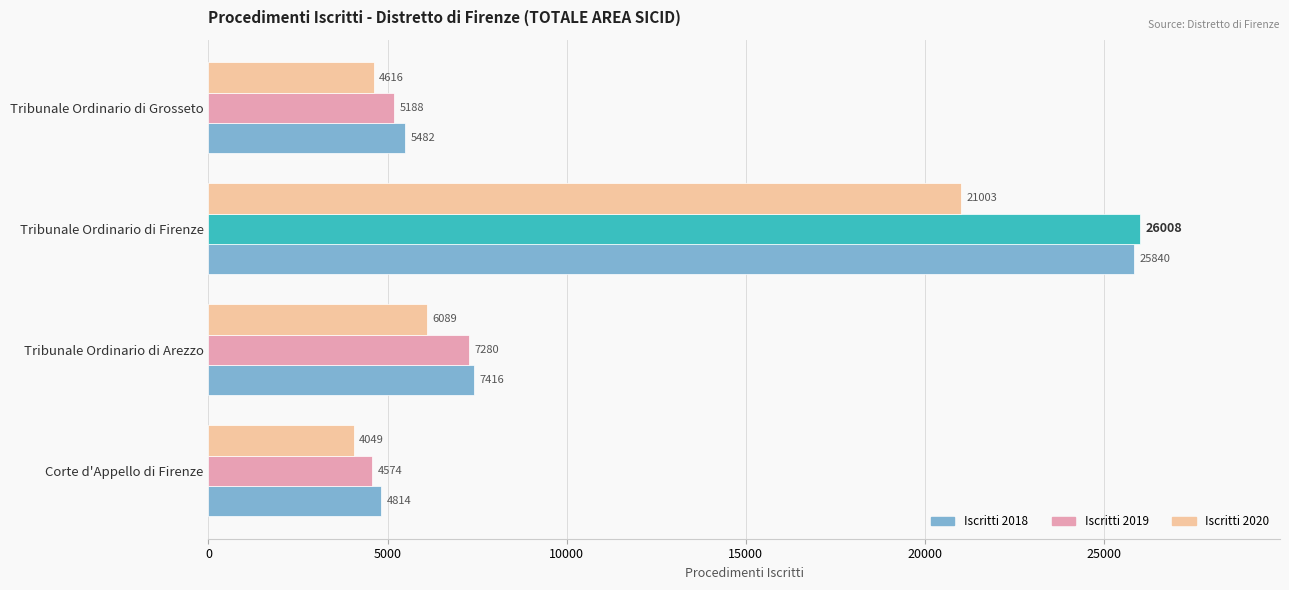

What is the sum of the Iscritti 2019 values at Tribunale Ordinario di Arezzo and Tribunale Ordinario di Firenze?

33288